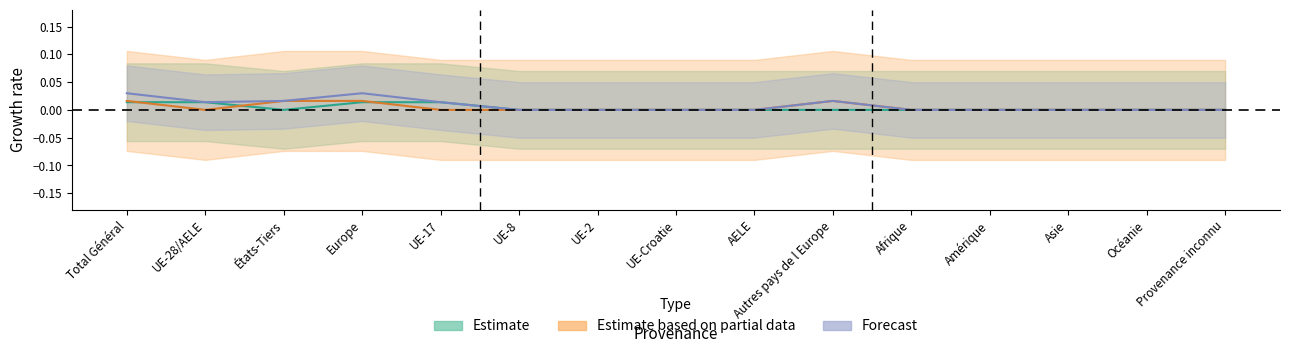

True or false: Estimate based on partial data and Forecast cross at least once.

False